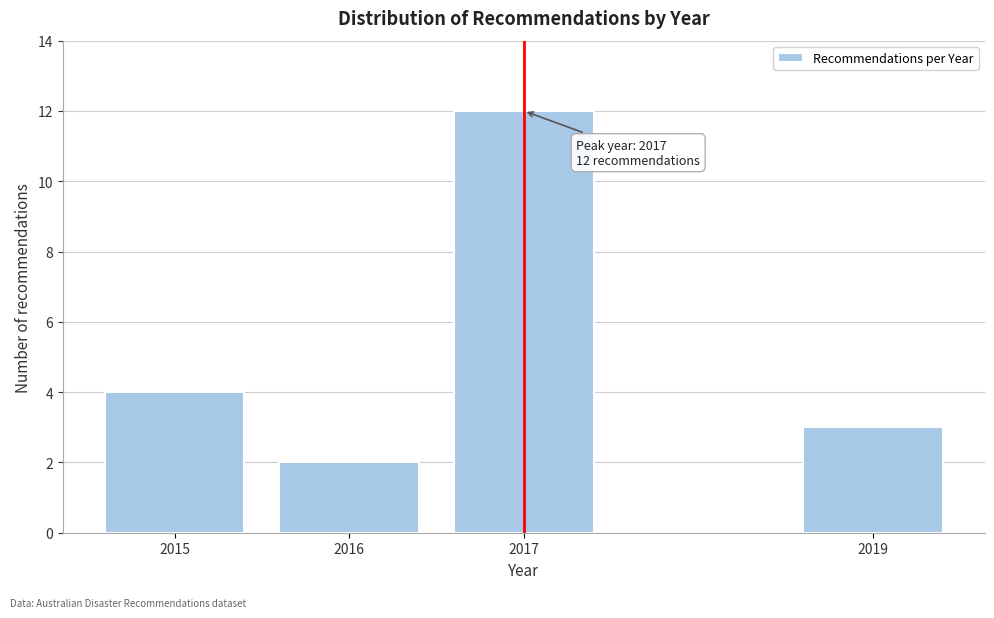

Reading right to left, extract all data points from this chart.

3	12	2	4